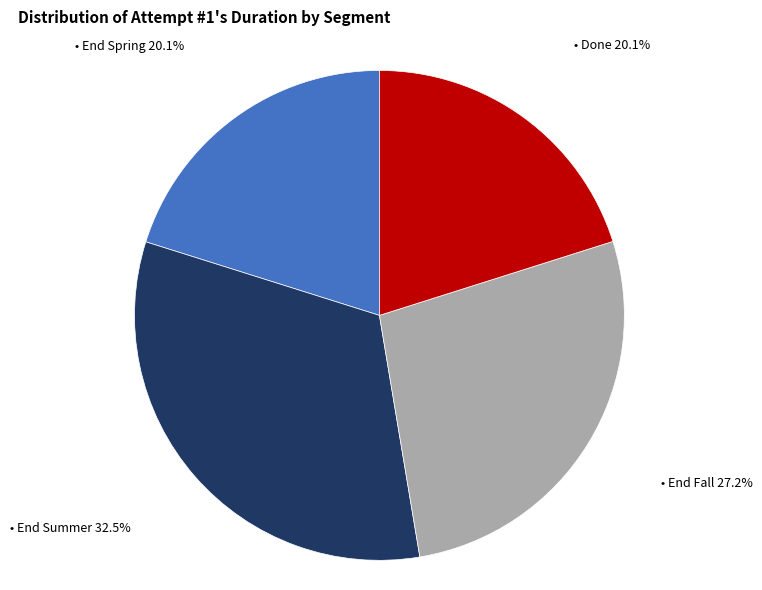

Does any single category account for the majority?

No